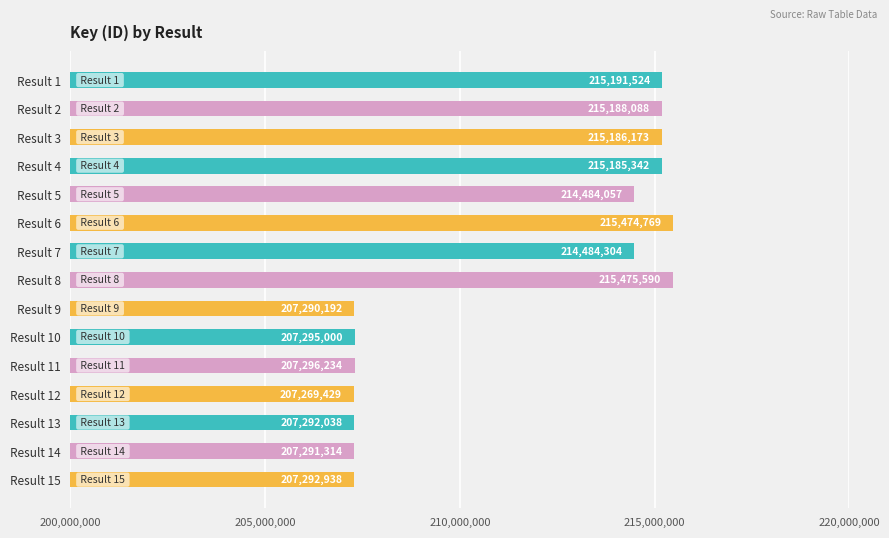

How many data points does each series have?

15